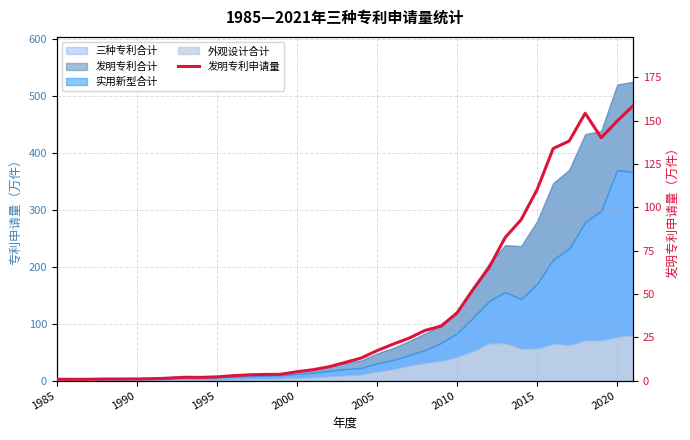

What is the difference between the maximum and minimum values?

157.8